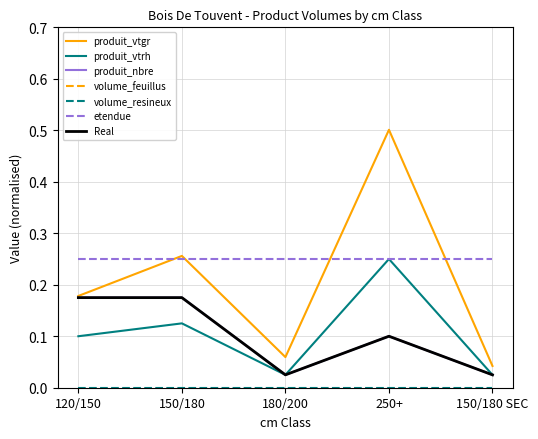

Between 150/180 and 180/200, which series saw the biggest shift?

produit_vtgr